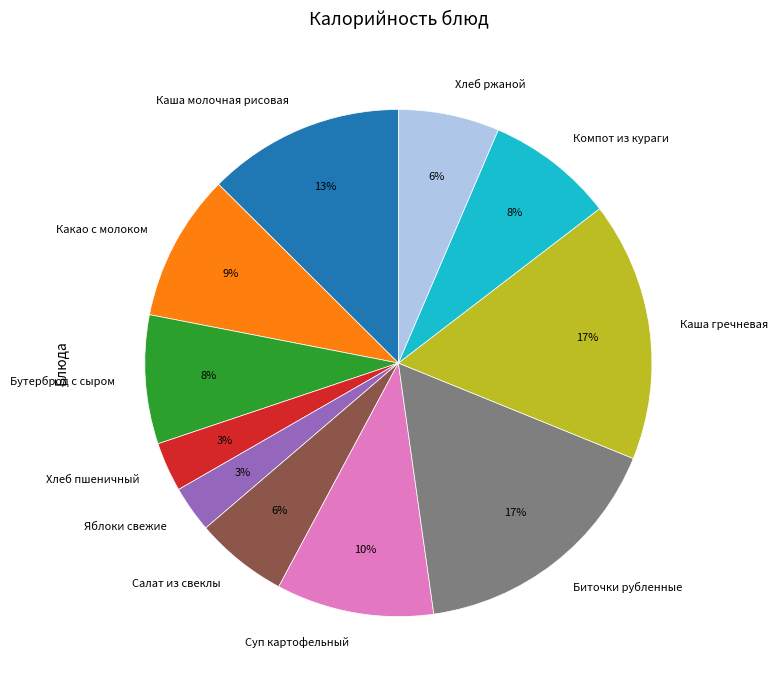

Is Хлеб пшеничный the majority of the pie?

No